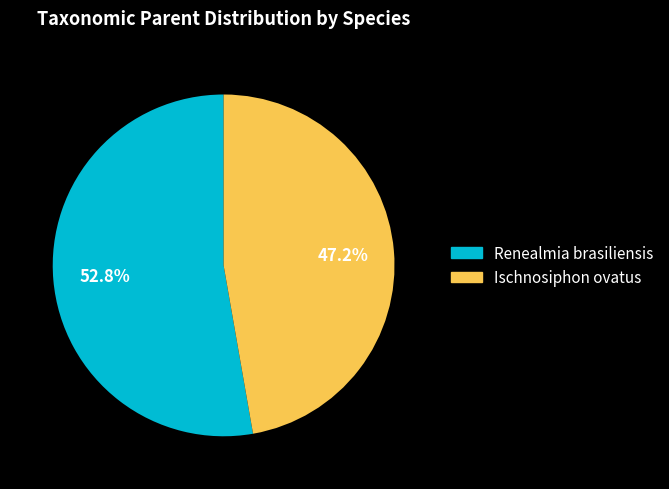

To the nearest percent, what is the difference between the largest and smallest slice percentages?

6%